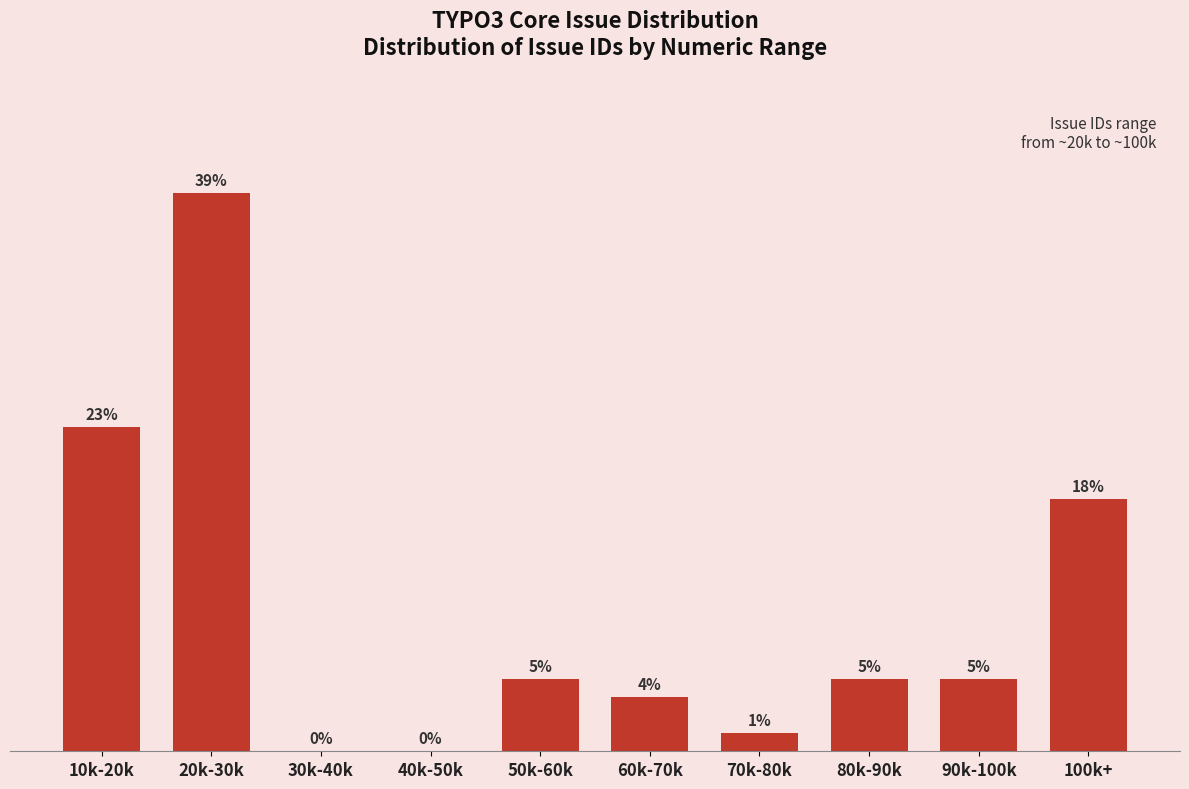

At which label is the value closest to 15?

100k+